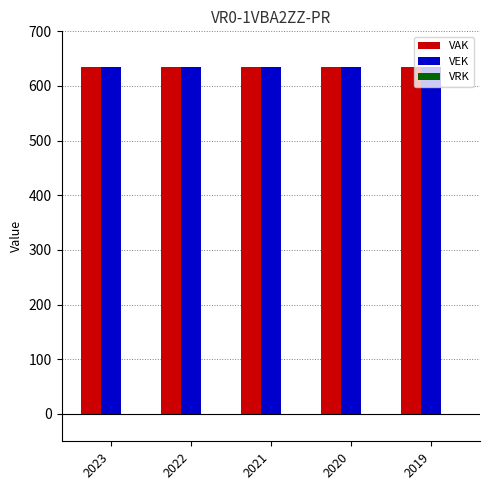

At 2019, list the series in order from smallest to largest.

VRK, VAK, VEK